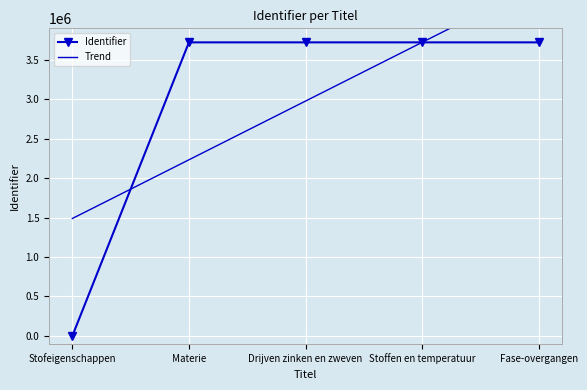

True or false: Trend has more than 2 points higher than both neighbors.

False